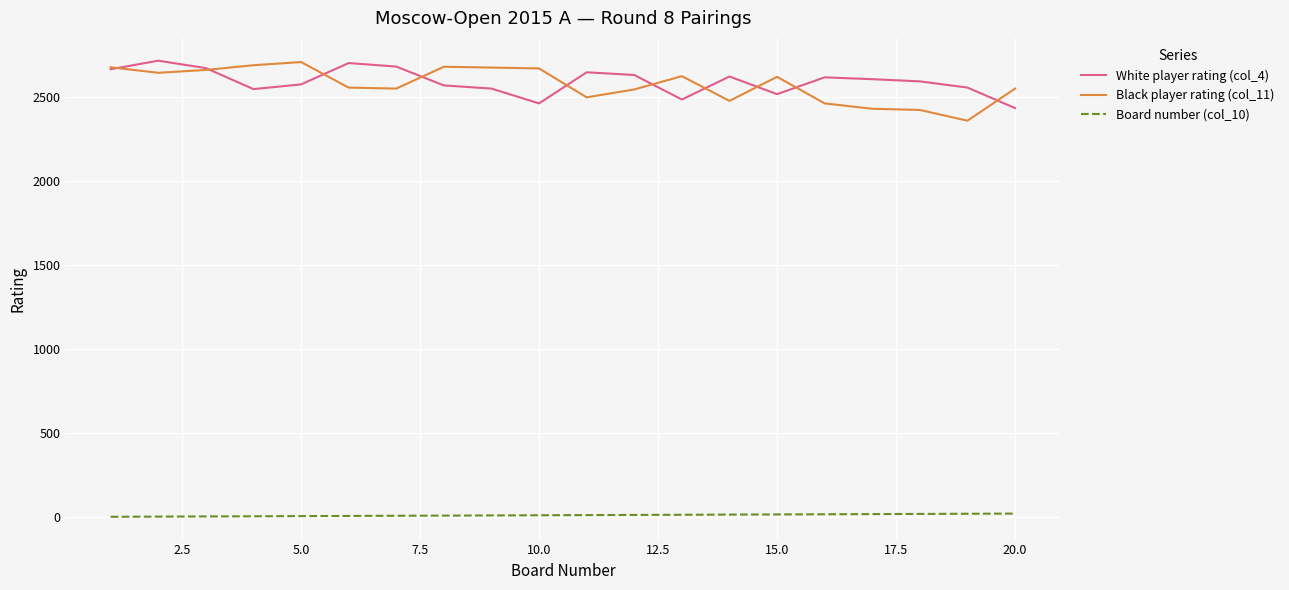

True or false: Board number (col_10) and Black player rating (col_11) intersect in this chart.

False